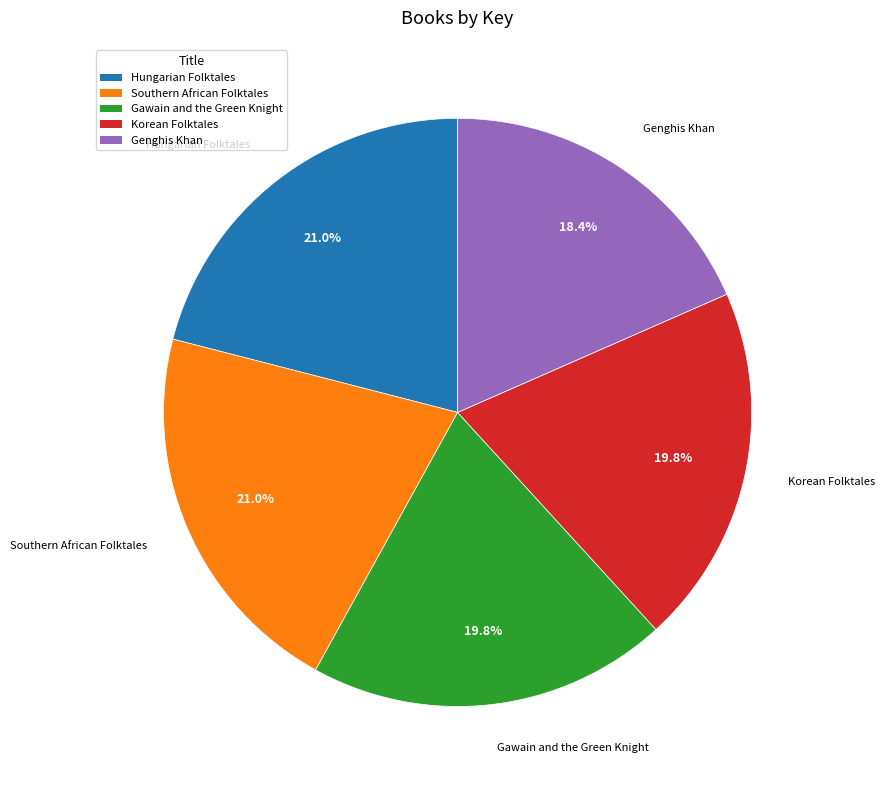

Is there any slice that represents more than half of the pie?

No